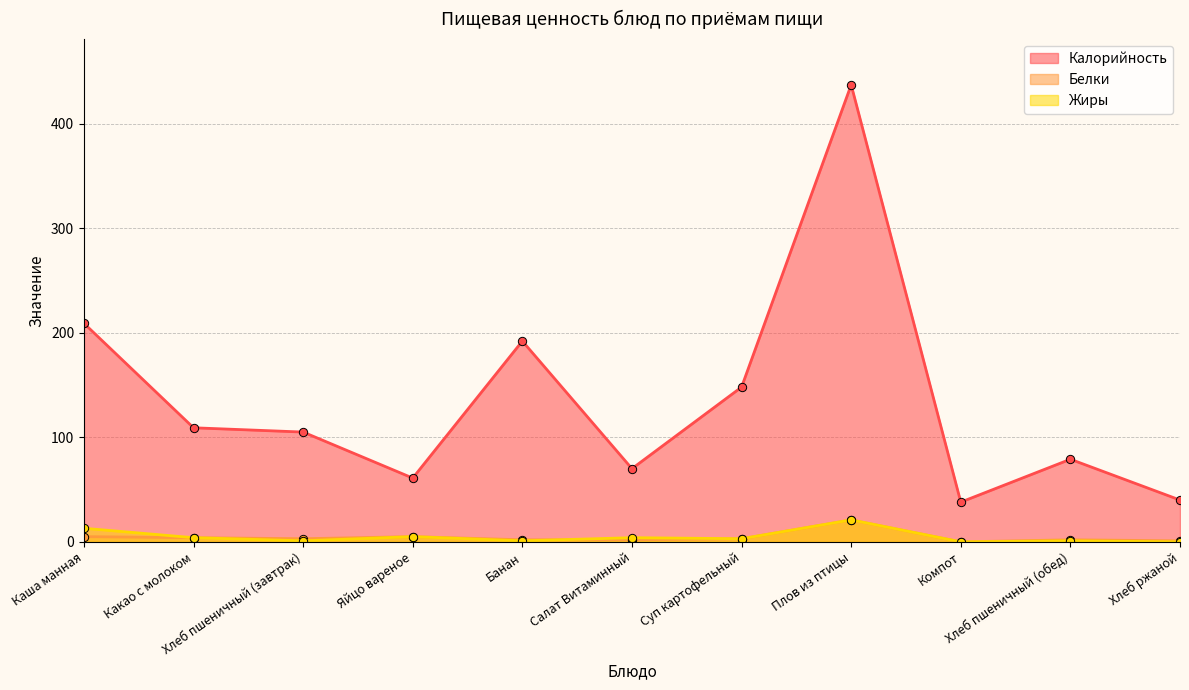

At which category does Жиры reach its first local valley?

Хлеб пшеничный (завтрак)